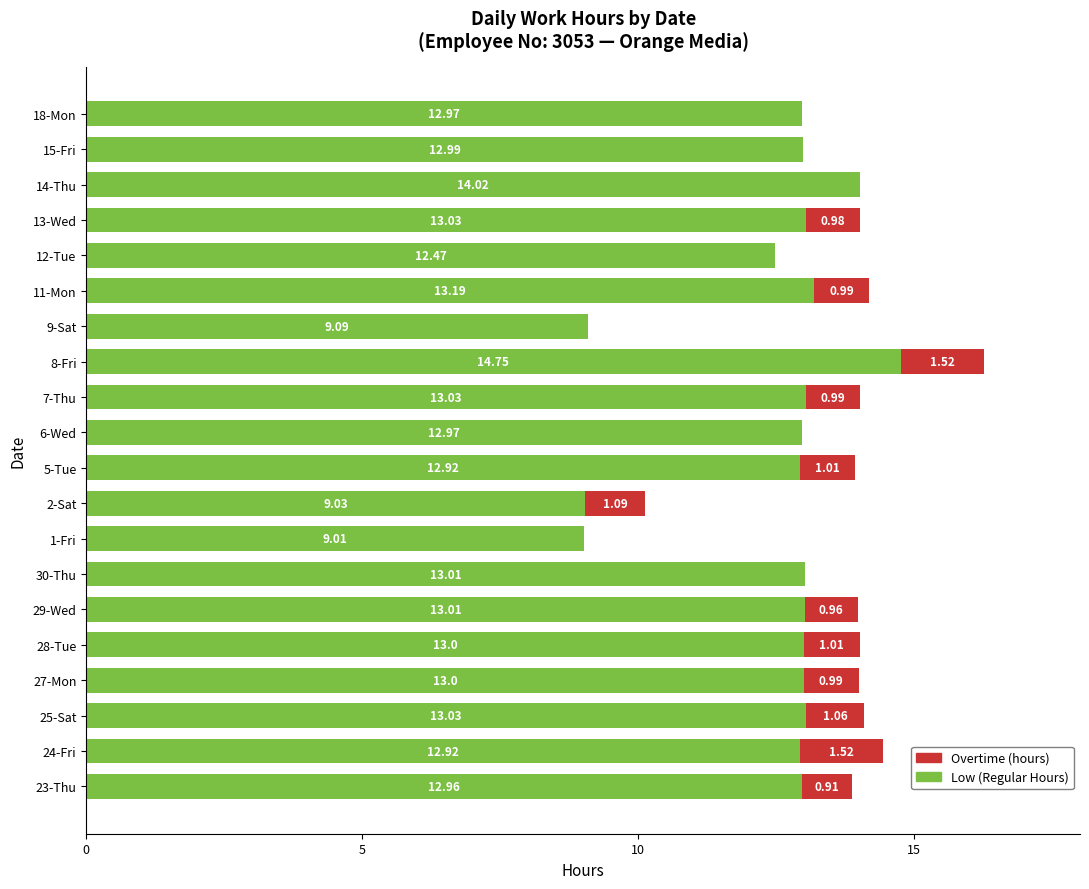

What is the sum of the Low (Regular Hours) values at 6-Wed and 5-Tue?

25.9